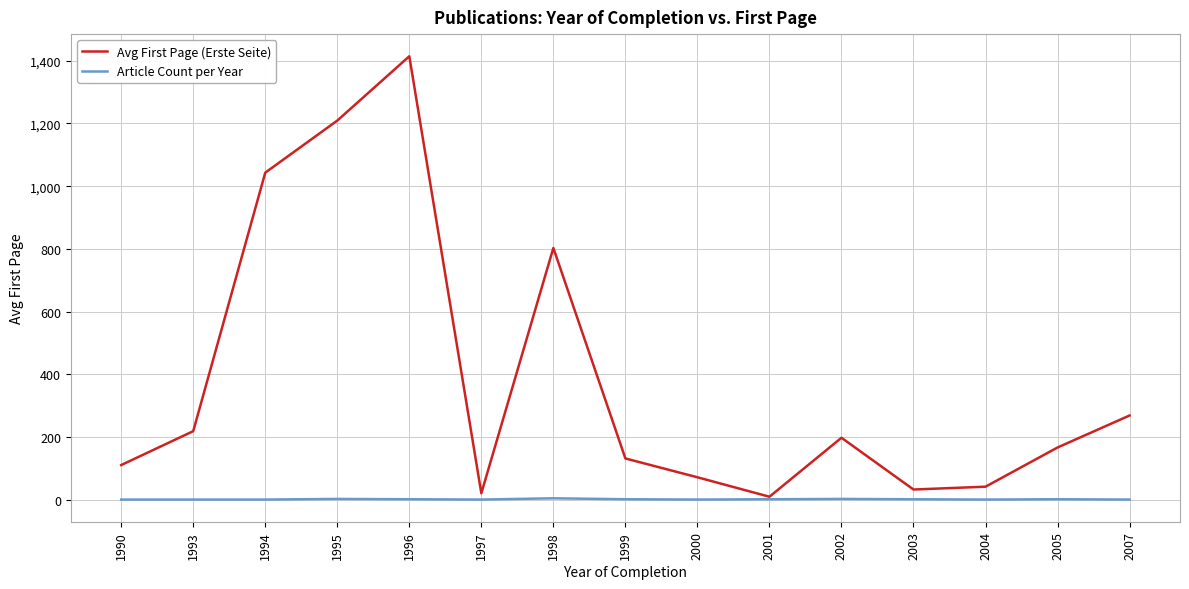

Rank the series by their maximum value, from highest to lowest.

Avg First Page (Erste Seite), Article Count per Year